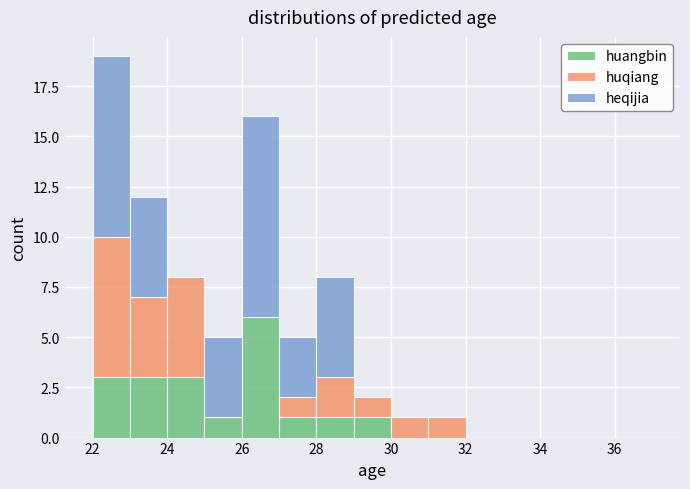

Reading left to right, list every stacked bar in this chart as the range it spans on the x-axis followed by its total height. The values are not printed on the chart, so give them approximately, as read against the axis.

22 to 23: 19
23 to 24: 12
24 to 25: 8
25 to 26: 5
26 to 27: 16
27 to 28: 5
28 to 29: 8
29 to 30: 2
30 to 31: 1
31 to 32: 1
32 to 33: 0
33 to 34: 0
34 to 35: 0
35 to 36: 0
36 to 37: 0